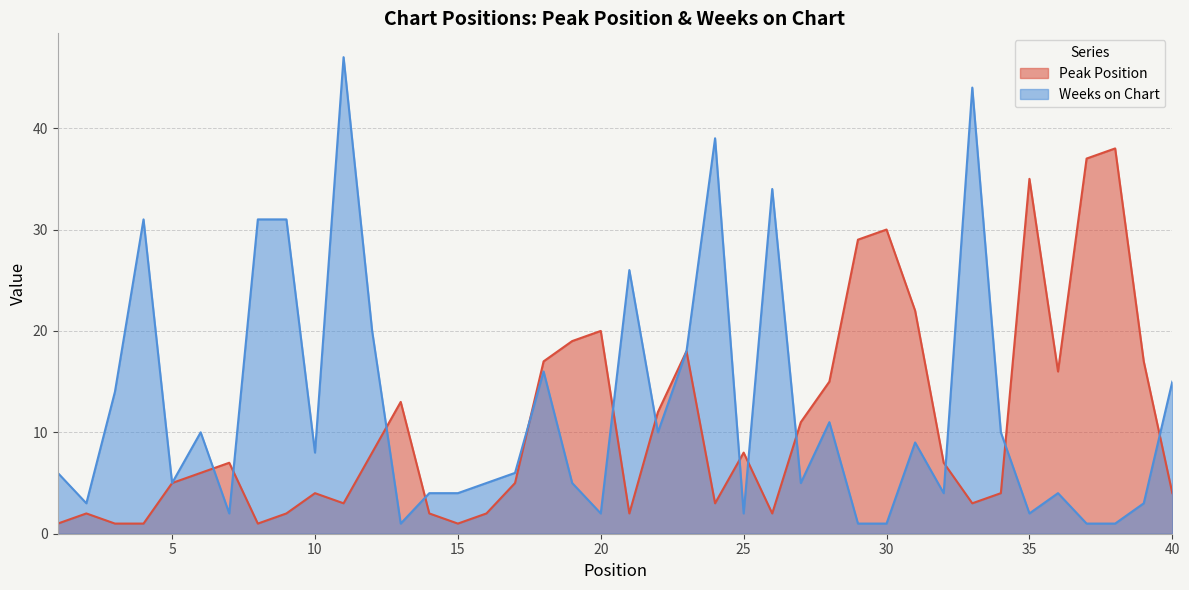

What is the value of the Weeks on Chart point at the 15th from the left?

4